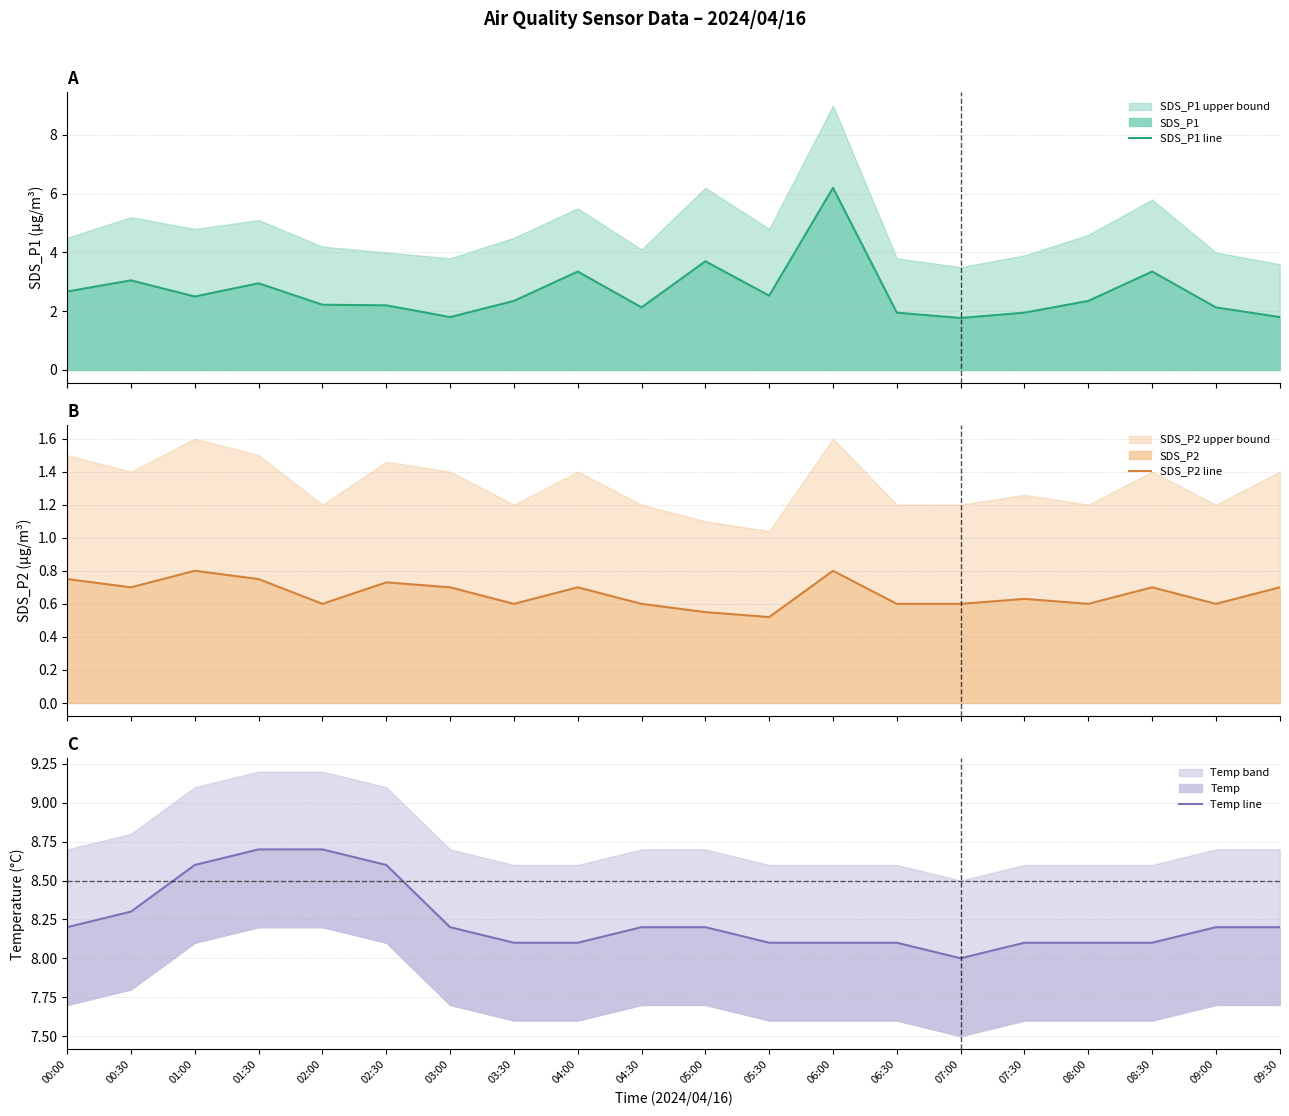

True or false: SDS_P1 line and Temp line cross at least once.

False